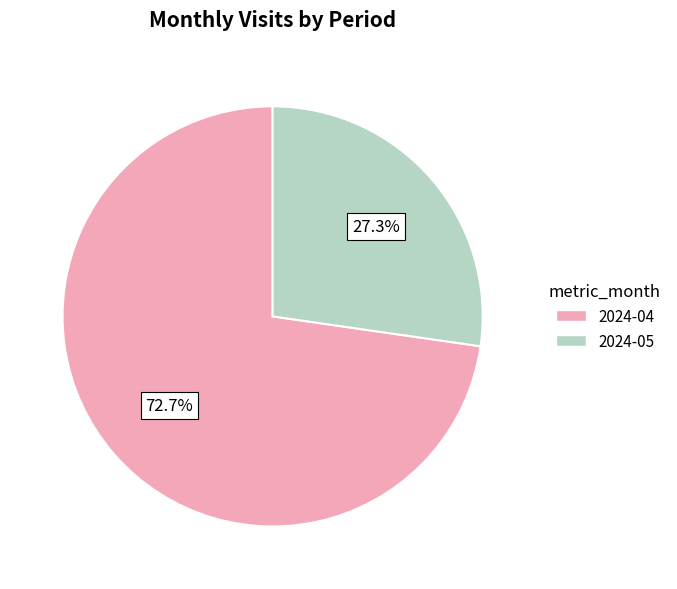

What is the total percentage of 2024-04 and 2024-05?

100.0%